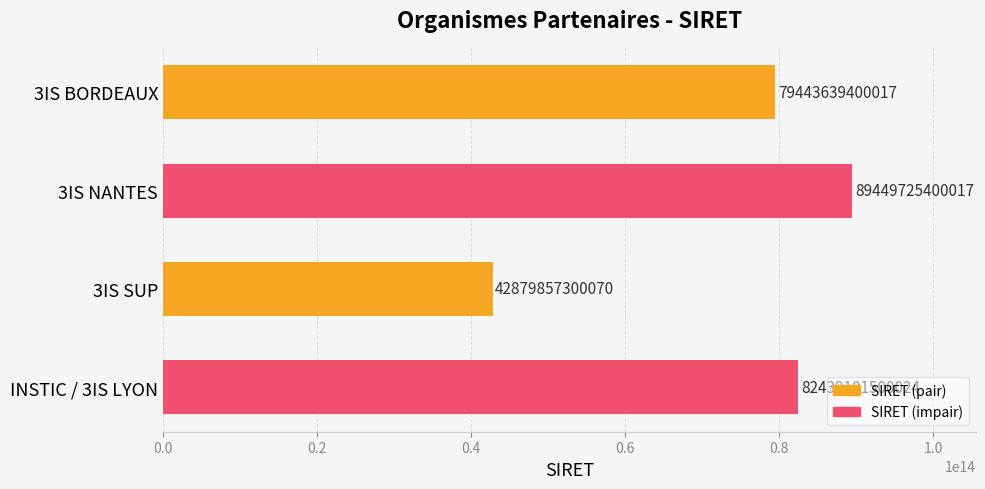

List the labels in order of value, smallest first.

3IS SUP, 3IS BORDEAUX, INSTIC / 3IS LYON, 3IS NANTES